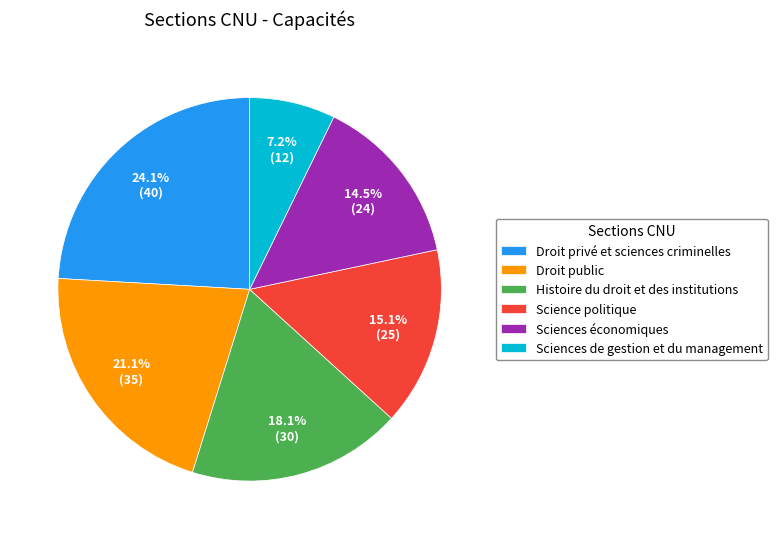

Rank the categories by value from lowest to highest.

Sciences de gestion et du management, Sciences économiques, Science politique, Histoire du droit et des institutions, Droit public, Droit privé et sciences criminelles